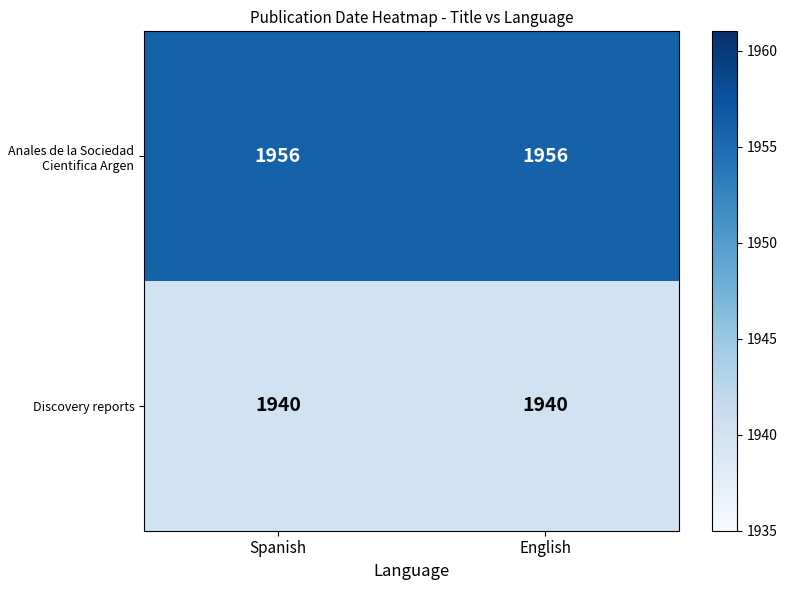

Rank the series by their average value, from lowest to highest.

Discovery reports, Anales de la Sociedad Cientifica Argen